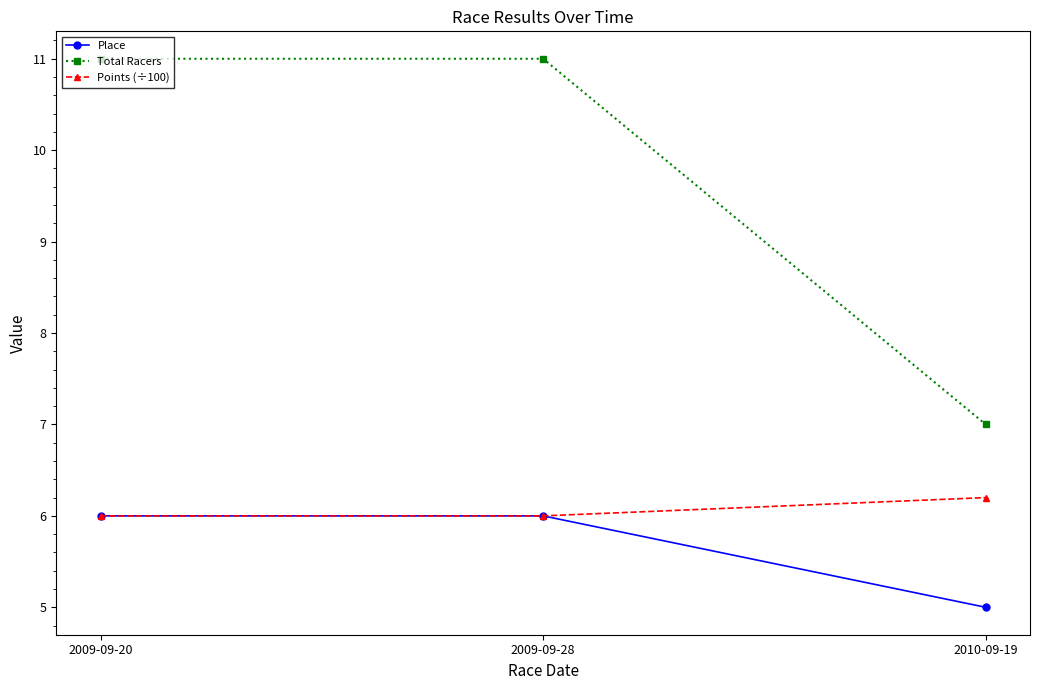

Reading right to left, extract all data points from this chart.

Place: 5.0	6.0	6.0
Total Racers: 7.0	11.0	11.0
Points (÷100): 6.2	6.0	6.0